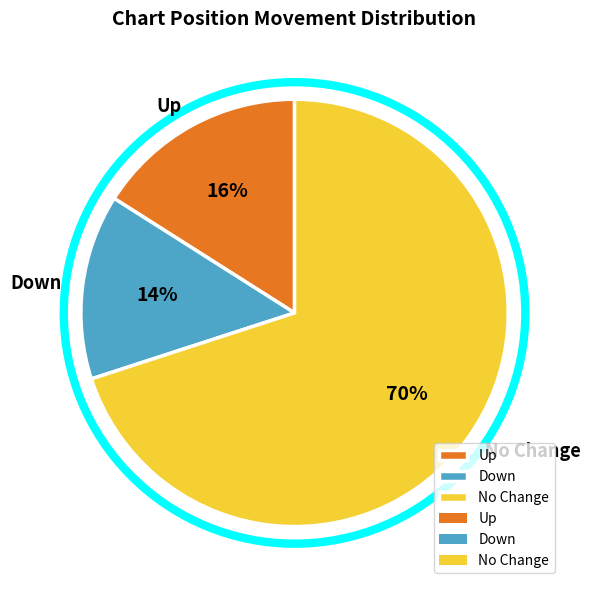

To the nearest percent, what is the average slice percentage?

33%